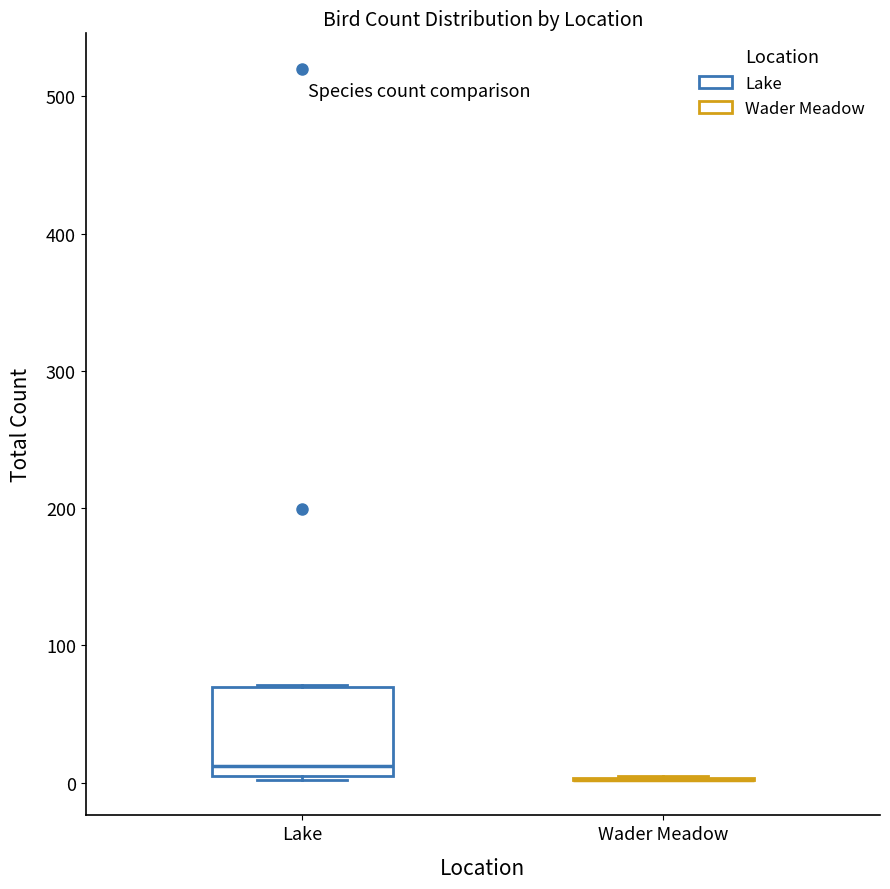

Which box is the tallest, from its lower edge to its upper edge?

Lake